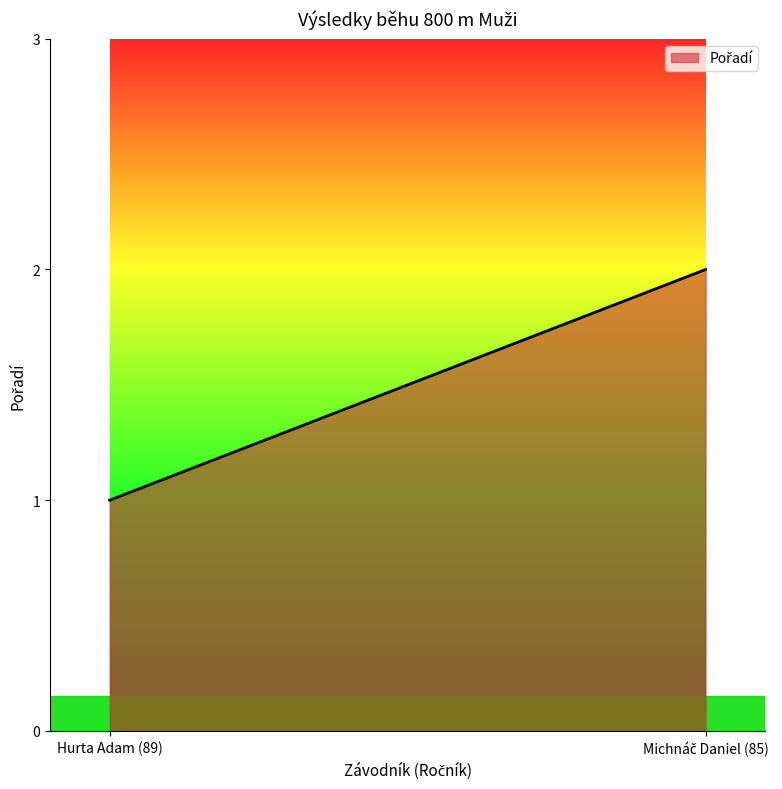

What position from the left is Hurta Adam (89)?

1